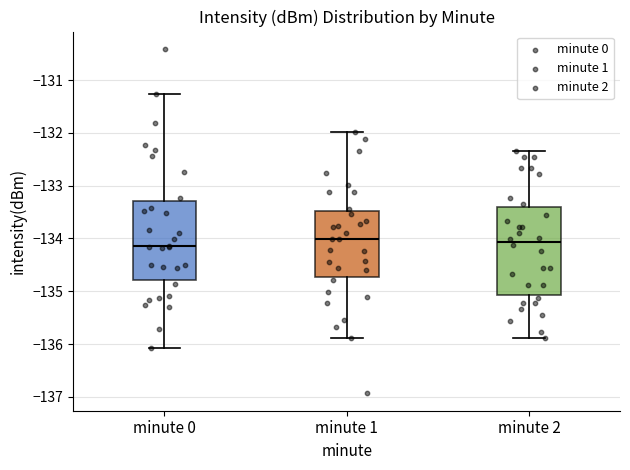

Reading left to right, transcribe this box plot: for each box, give where its median line is, the range the box spans, and where its two whiskers end, as read against the y-axis. The values are not printed on the chart, so give them approximately, as read against the axis.

minute 0: median -134.1, box -134.8 to -133.3, whiskers -136.1 to -131.3
minute 1: median -134.0, box -134.7 to -133.5, whiskers -135.9 to -132.0
minute 2: median -134.1, box -135.1 to -133.4, whiskers -135.9 to -132.3